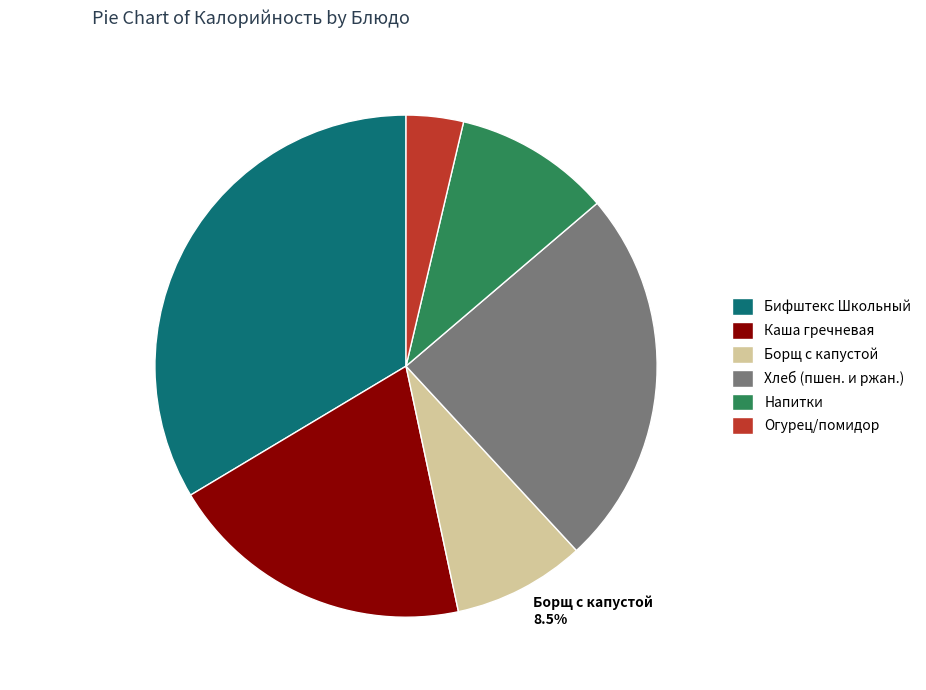

Is Каша гречневая 19.8% the majority of the pie?

No